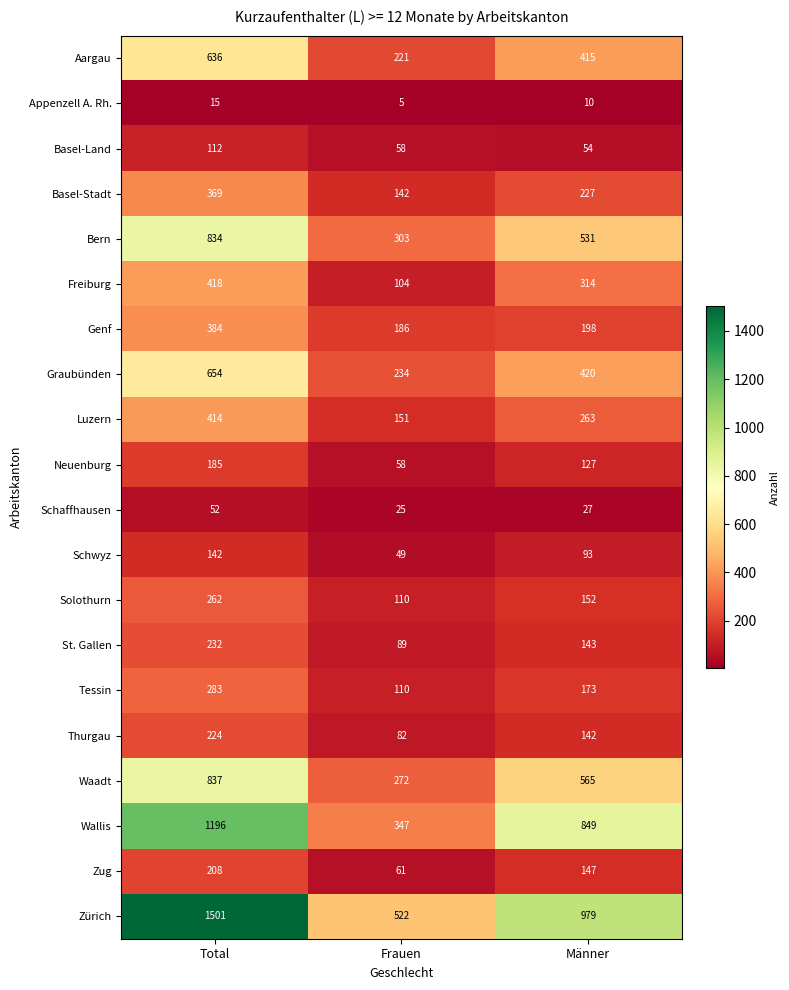

How many series are shown in this chart?

20